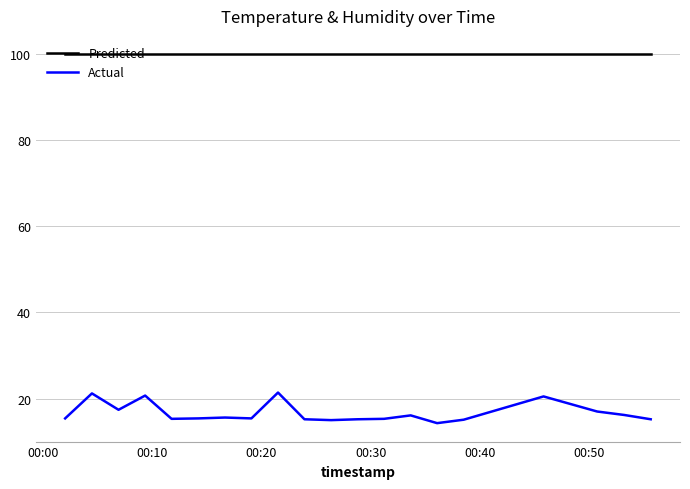

What is the greatest value displayed?

99.9